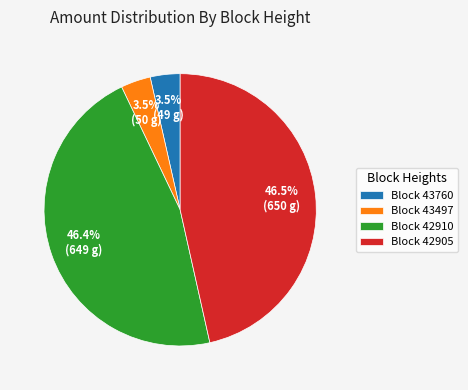

What portion of the pie excludes Block 43760?

96.5%